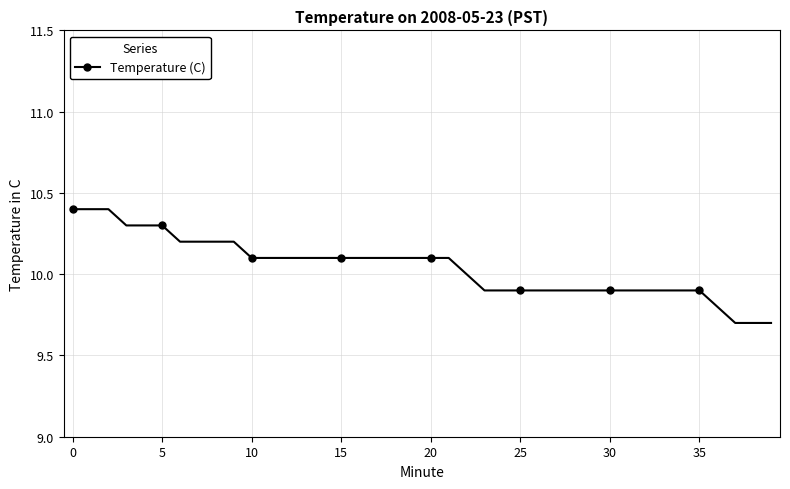

What is the difference between the maximum and second lowest values?

0.7